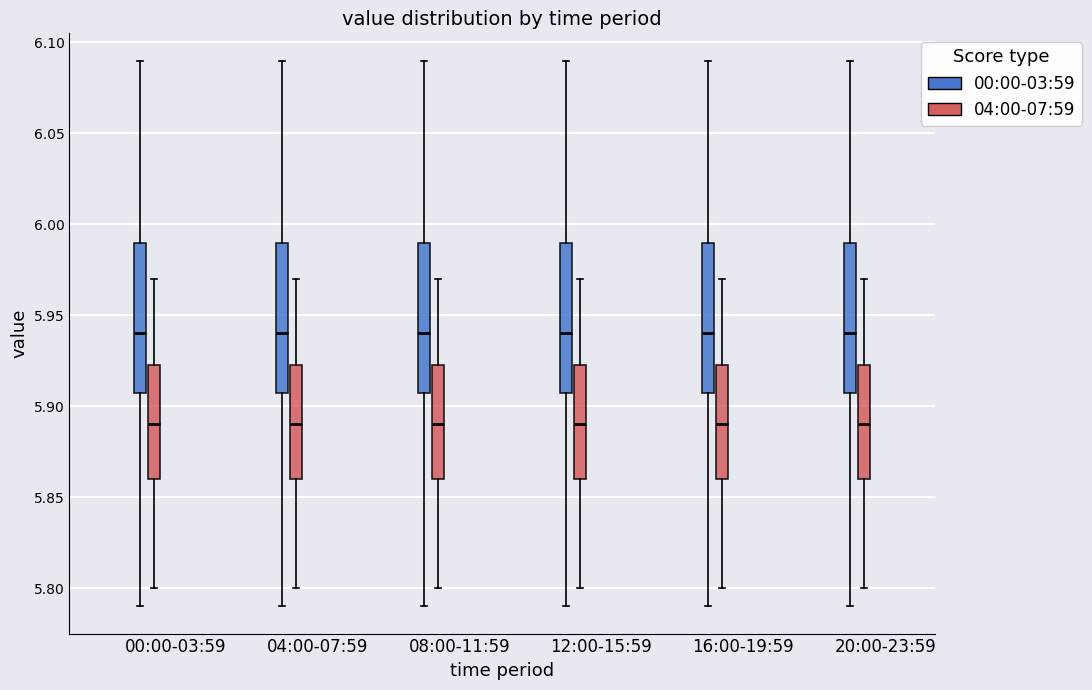

Where is the lower edge of the box for 20:00-23:59 (04:00-07:59) on the y-axis? The values are not printed on the chart, so give them approximately, as read against the axis.

5.860